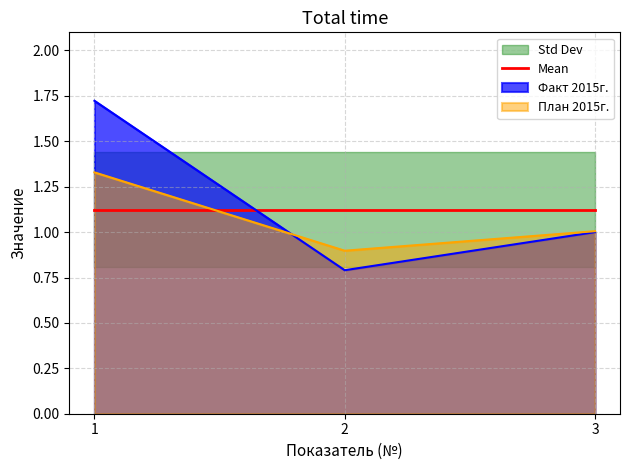

Reading left to right, list all the values displayed in this chart.

Факт 2015г.: 1=1.7	2=0.8	3=1.0
План 2015г.: 1=1.3	2=0.9	3=1.0